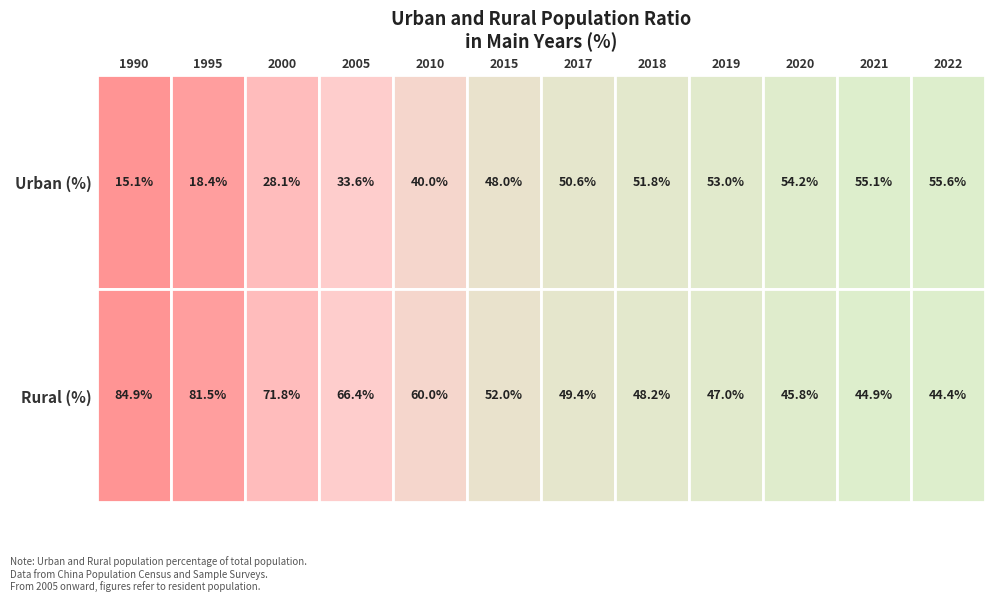

Is it true that 2020 equals 85.7 at Urban (%)?

False